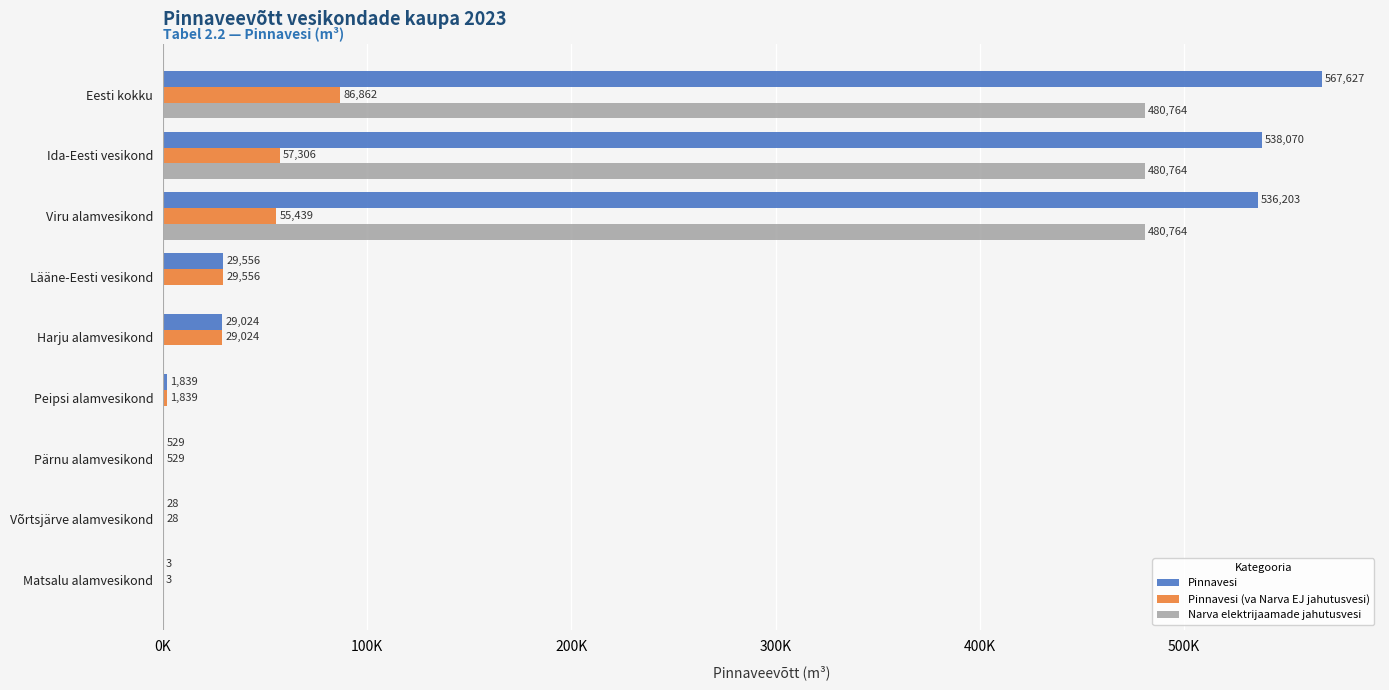

At how many categories does at least one series exceed 407807?

3